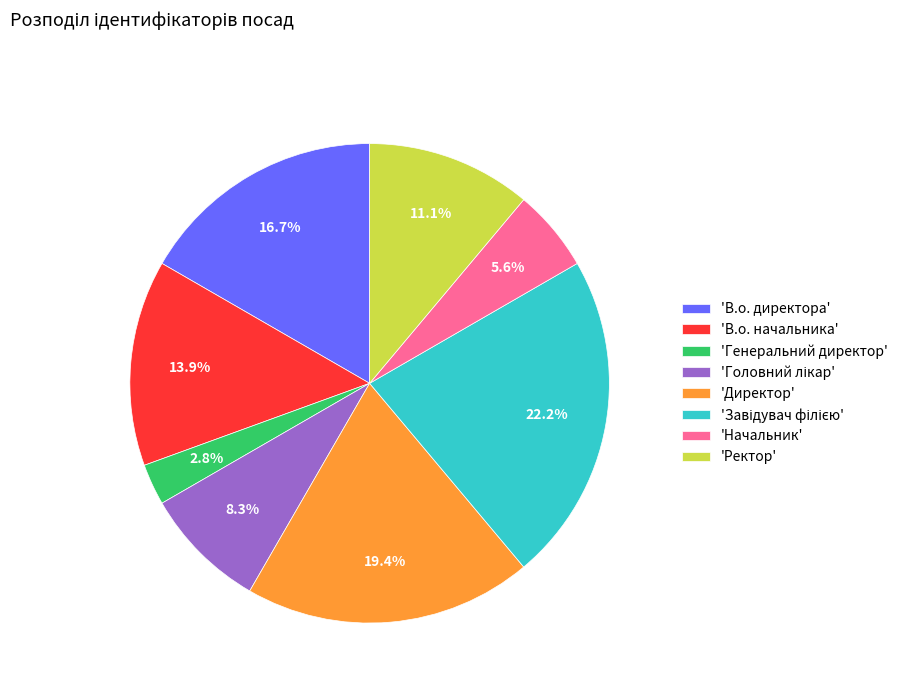

Is there a majority slice in this chart?

No